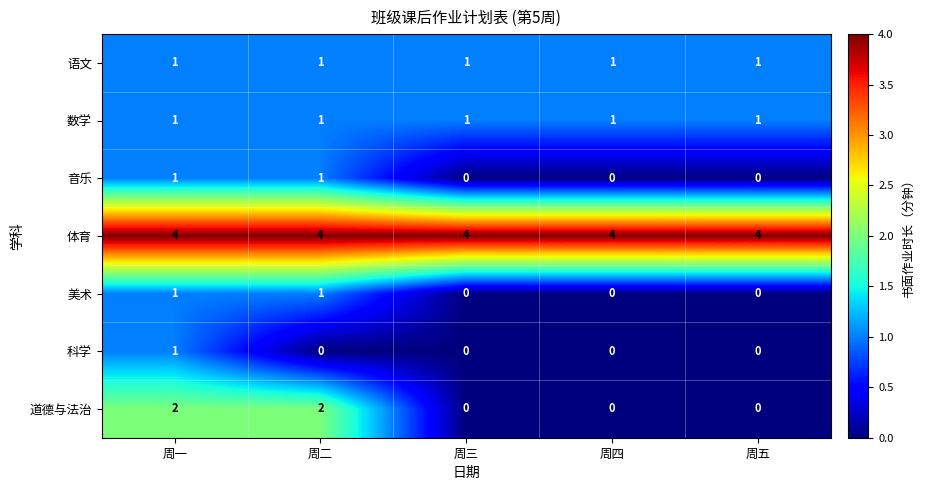

What is the greatest value displayed?

4